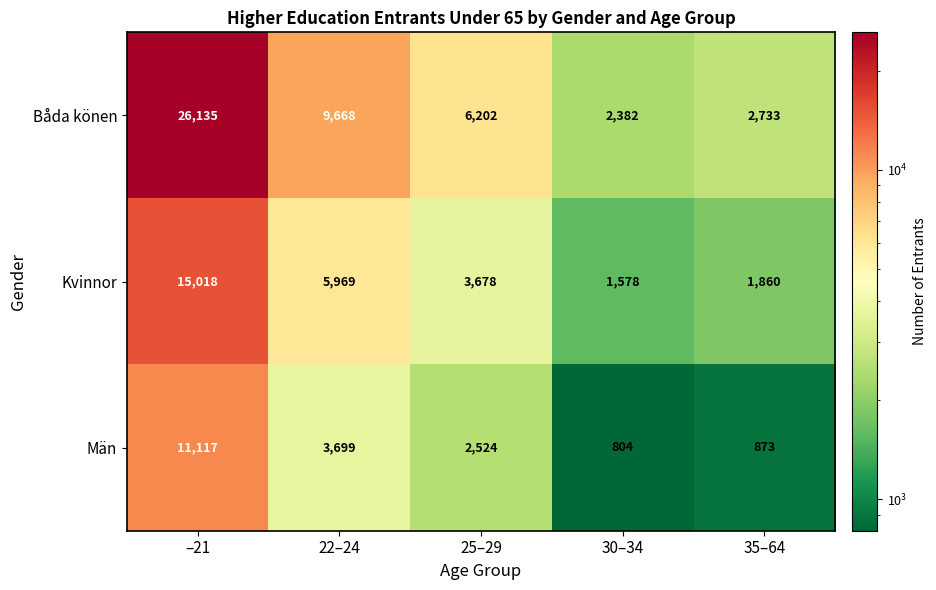

List the series in order of their overall mean, highest first.

Båda könen, Kvinnor, Män